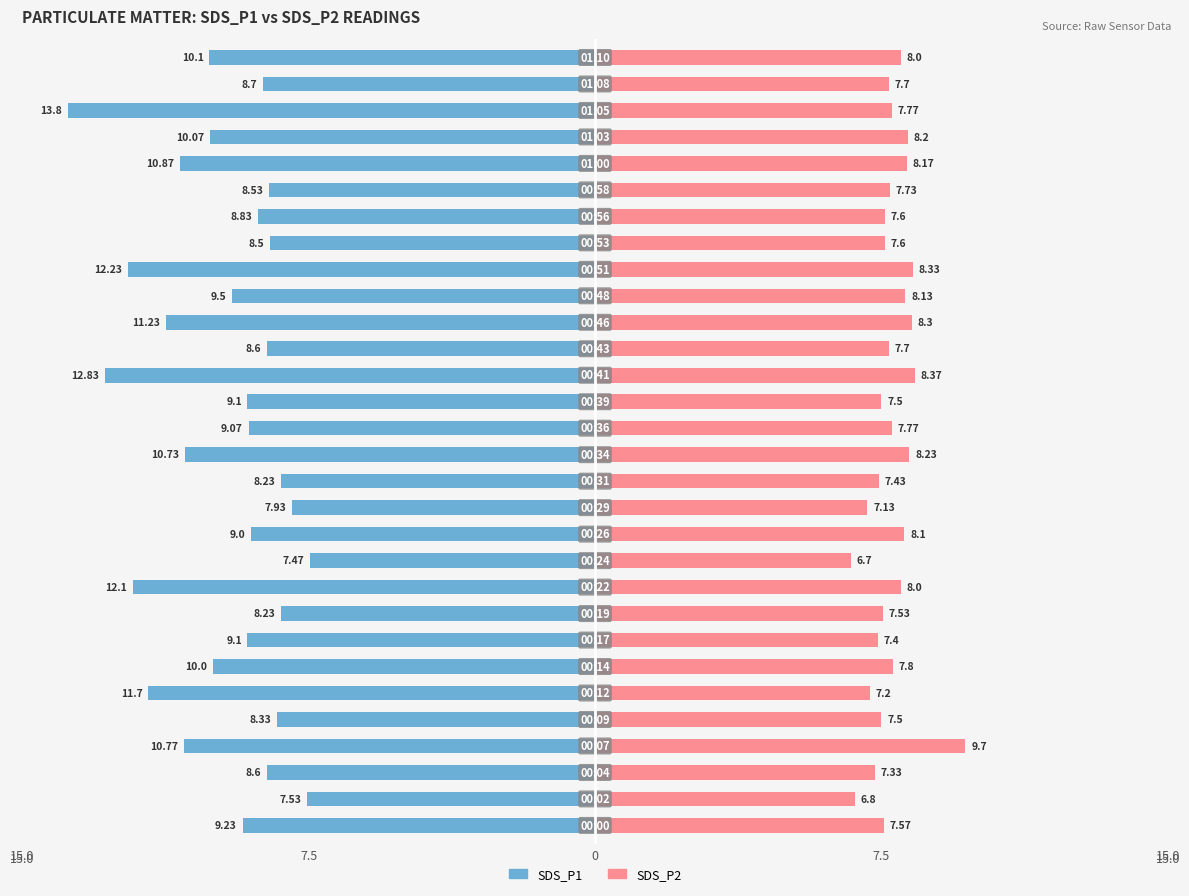

How many data points in SDS_P1 are less than -9?

17